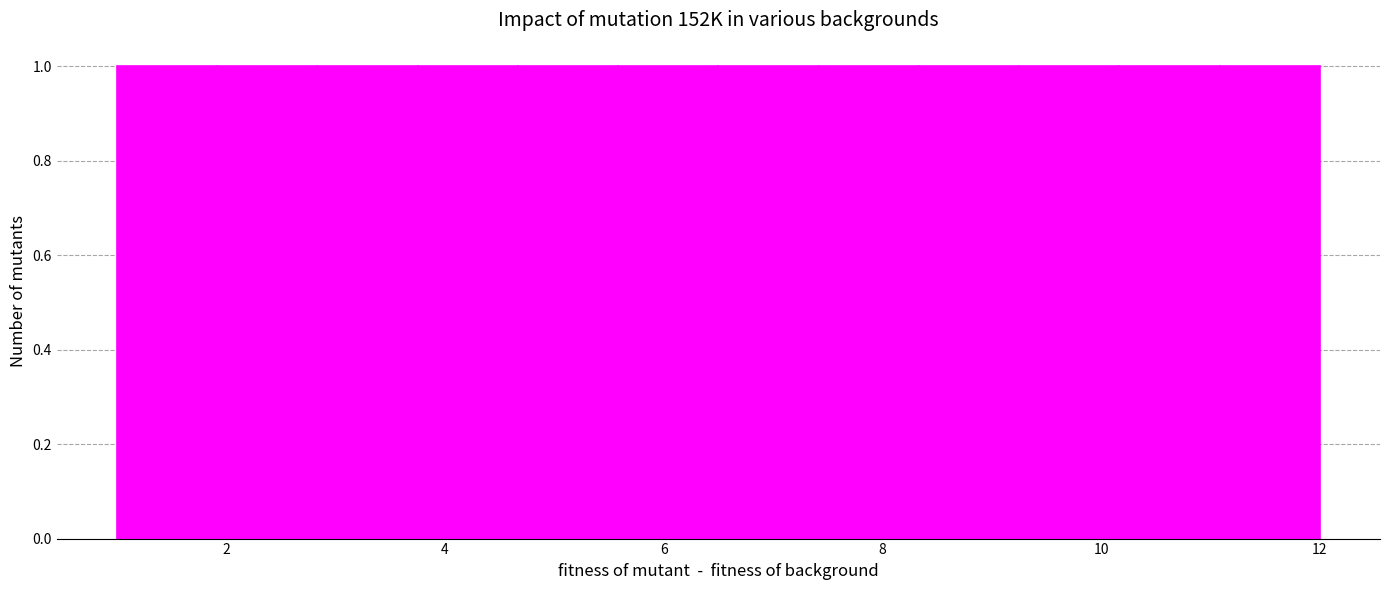

Reading left to right, transcribe this chart: for each bar, give the range it covers on the x-axis and its height. Neither the bar edges nor the heights are printed on the chart, so give them approximately, as read against the axes.

1.0 to 2.0: 1
2.0 to 2.8: 1
2.8 to 3.8: 1
3.8 to 4.6: 1
4.6 to 5.6: 1
5.6 to 6.6: 1
6.6 to 7.4: 1
7.4 to 8.4: 1
8.4 to 9.2: 1
9.2 to 10.2: 1
10.2 to 11.0: 1
11.0 to 12.0: 1